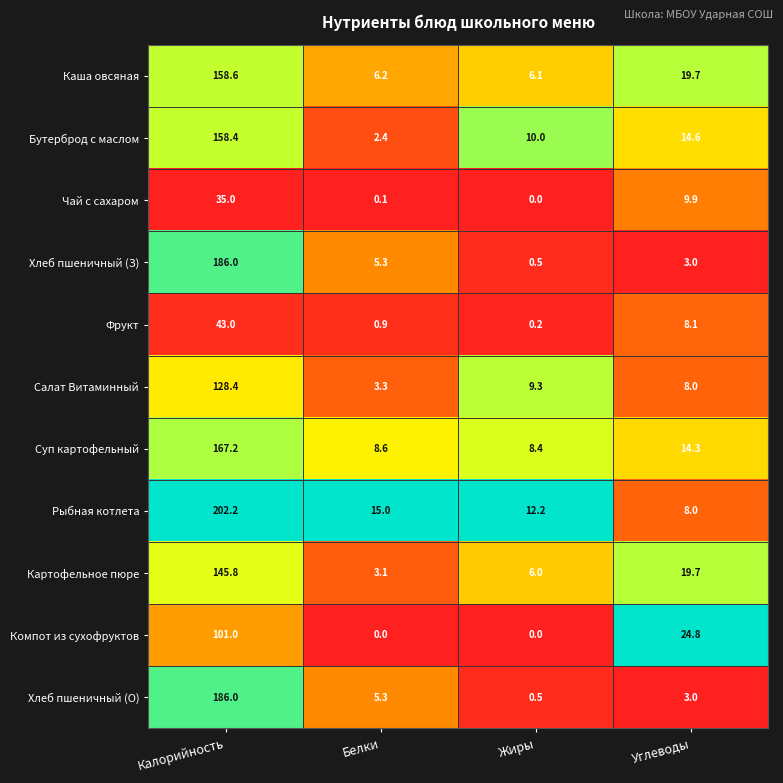

True or false: Компот из сухофруктов has a value of 24.8 at Углеводы.

True